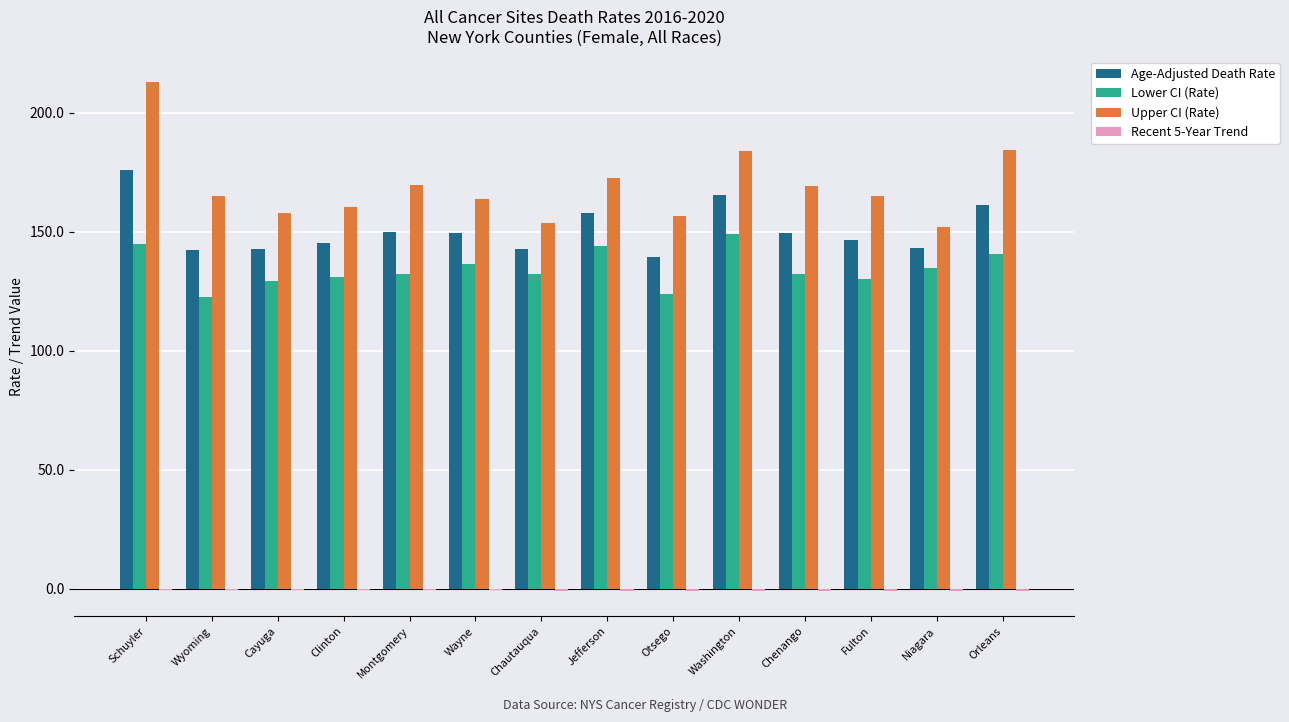

What value does the Lower CI (Rate) series have at Chenango?

132.1